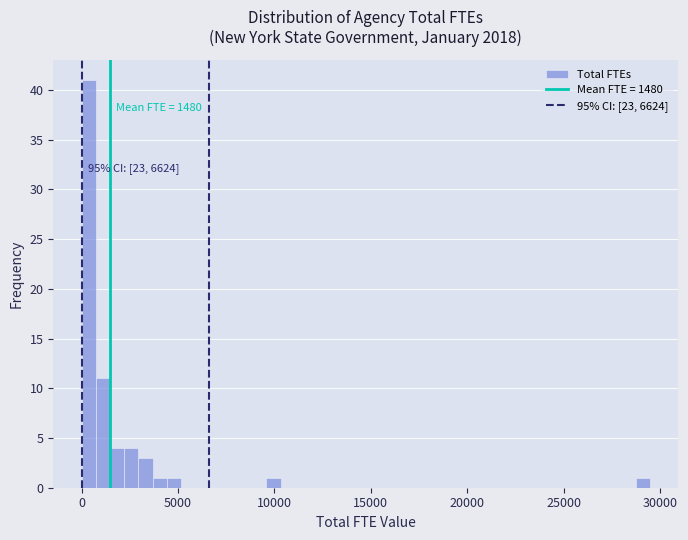

Around what value on the x-axis is the tallest bar? Give the approximate position of its centre, as read against the axis.

500